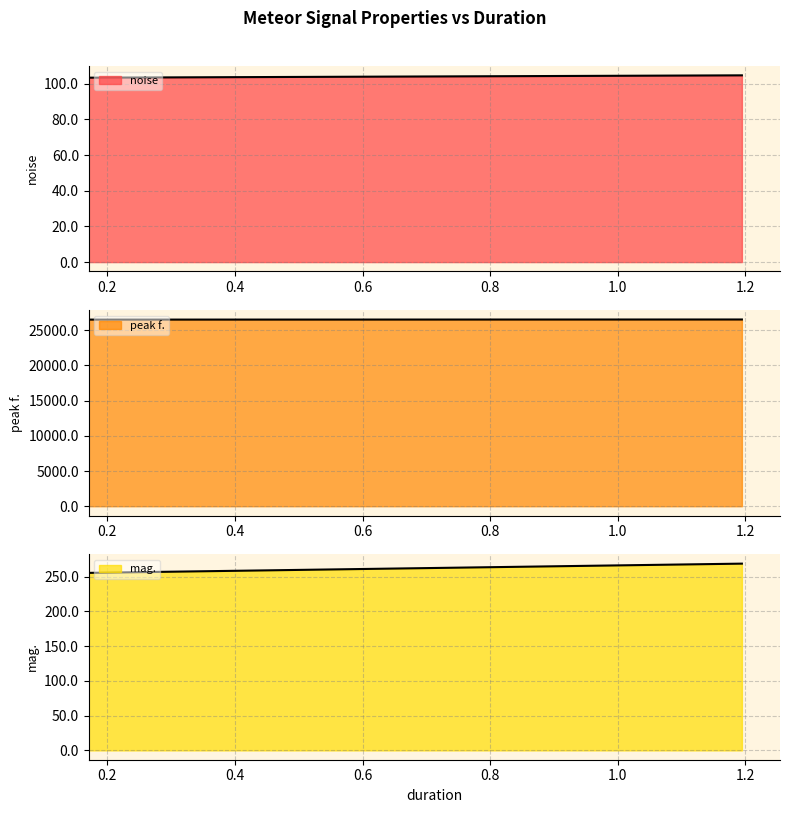

In peak f., how many points are higher than both neighbors (excluding endpoints)?

1